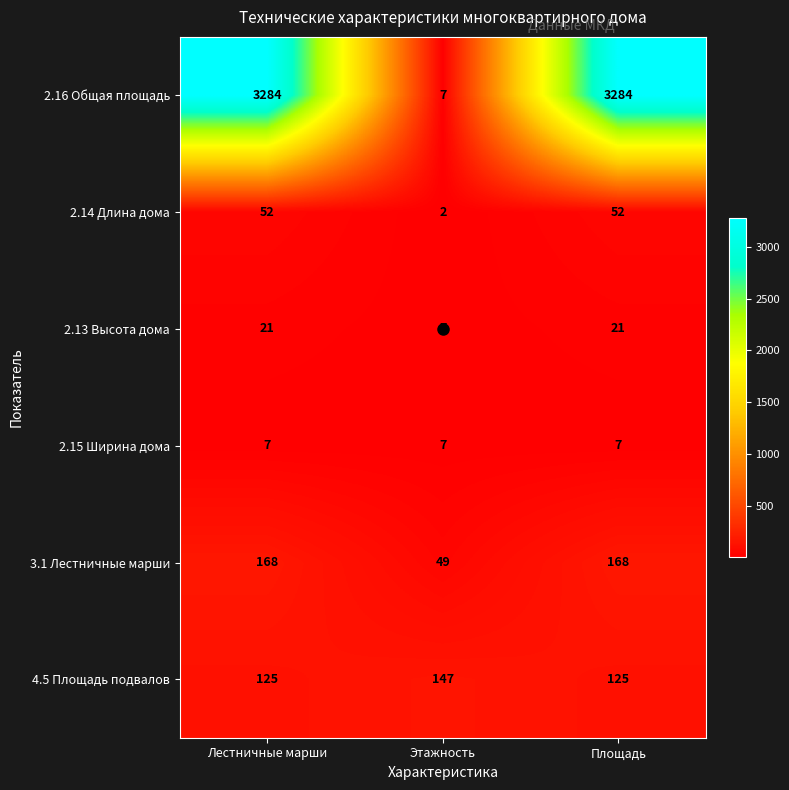

Is the value of 2.13 Высота дома at Лестничные марши greater than the value of 2.16 Общая площадь at Лестничные марши?

No